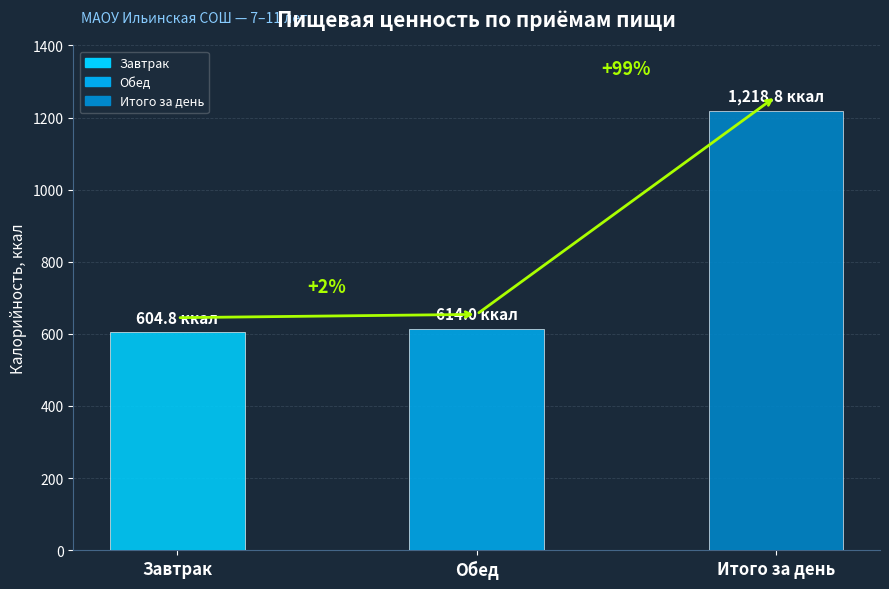

Does the chart contain stacked bars?

No